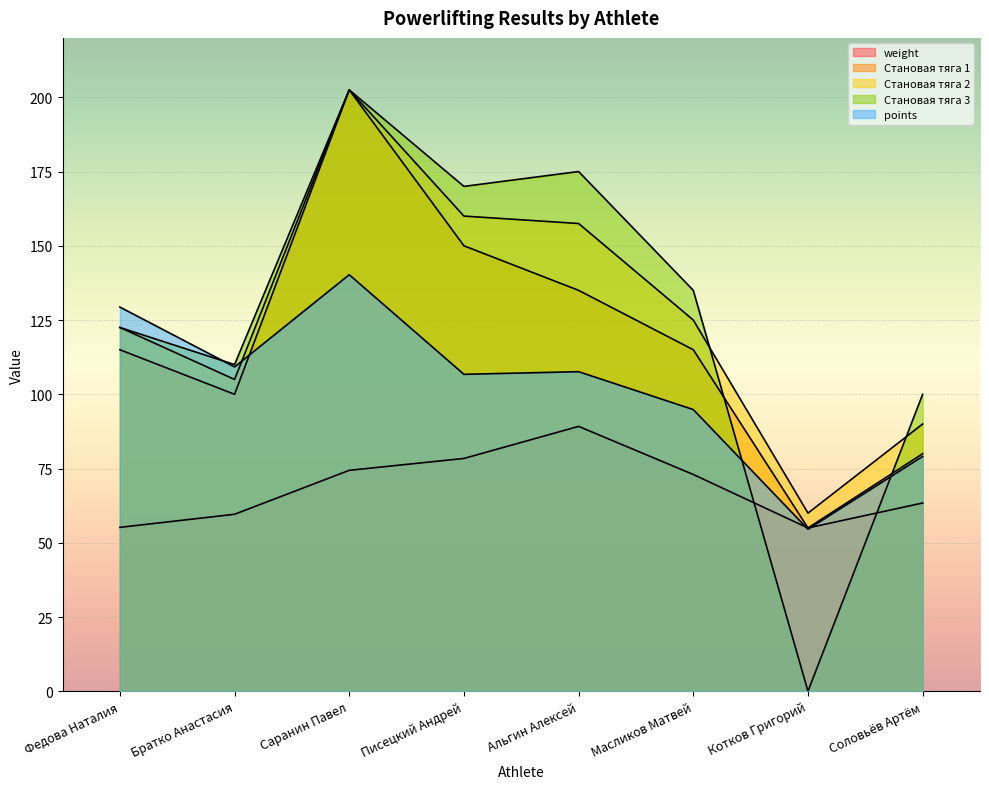

What is the sum of all Становая тяга 2 values?

1022.5